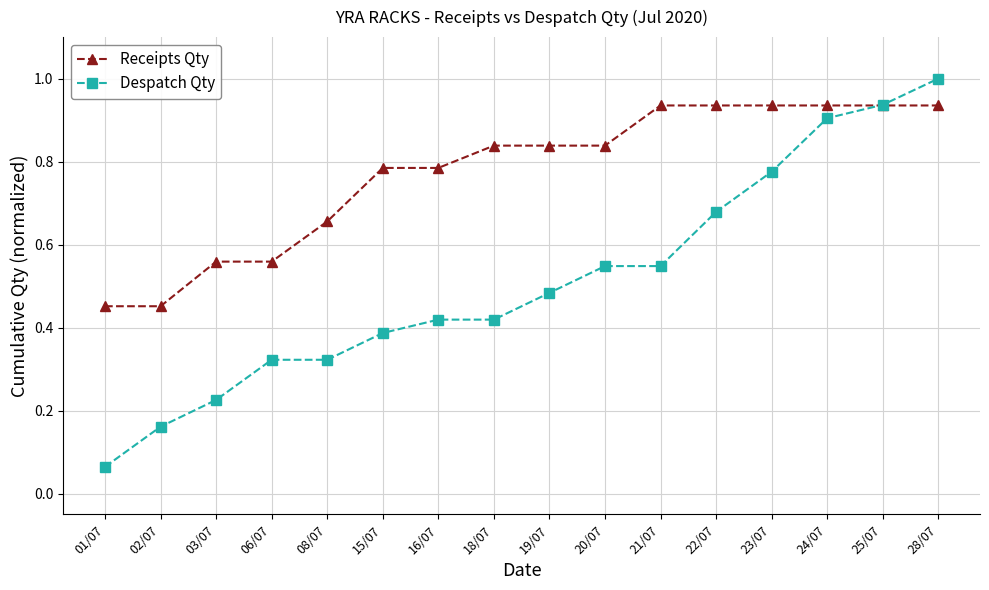

True or false: Despatch Qty and Receipts Qty cross at least once.

True